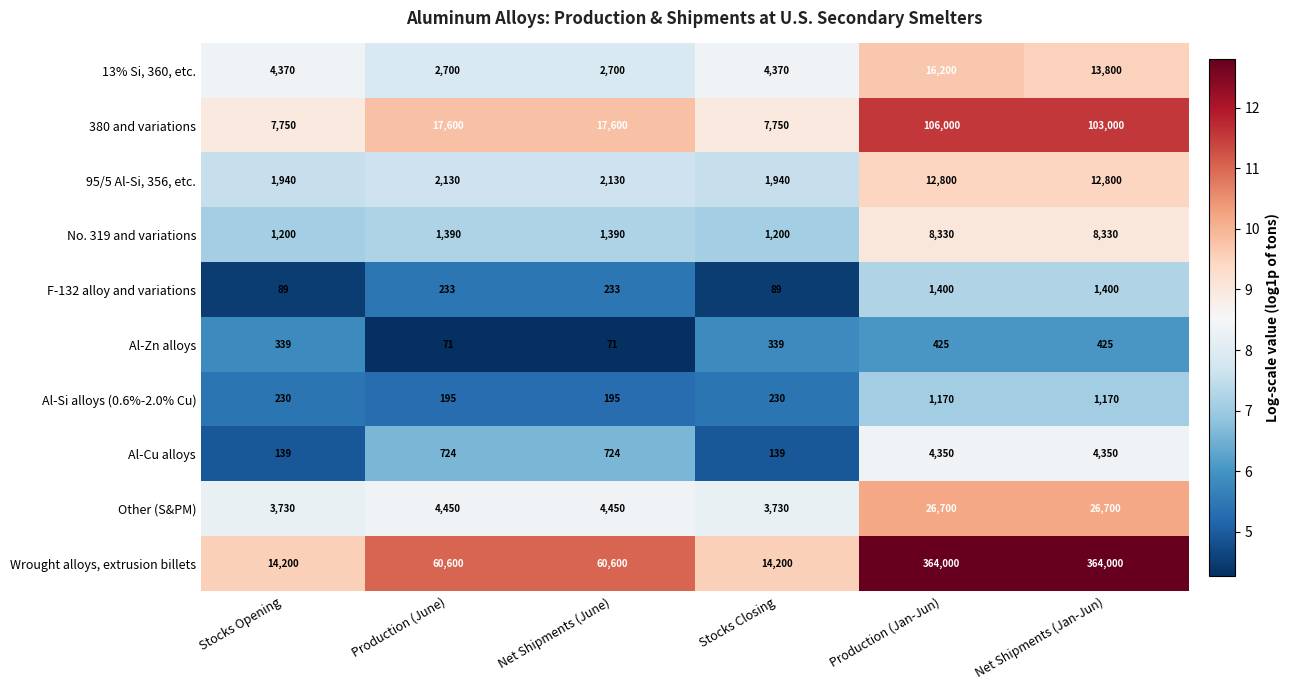

The 380 and variations series shows 17600 at Net Shipments (June). True or false?

True